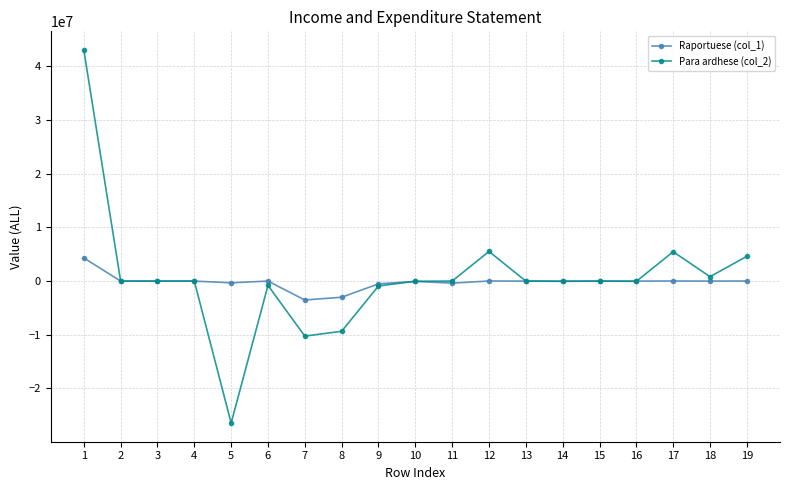

At which category does the chart reach its minimum across all series?

5